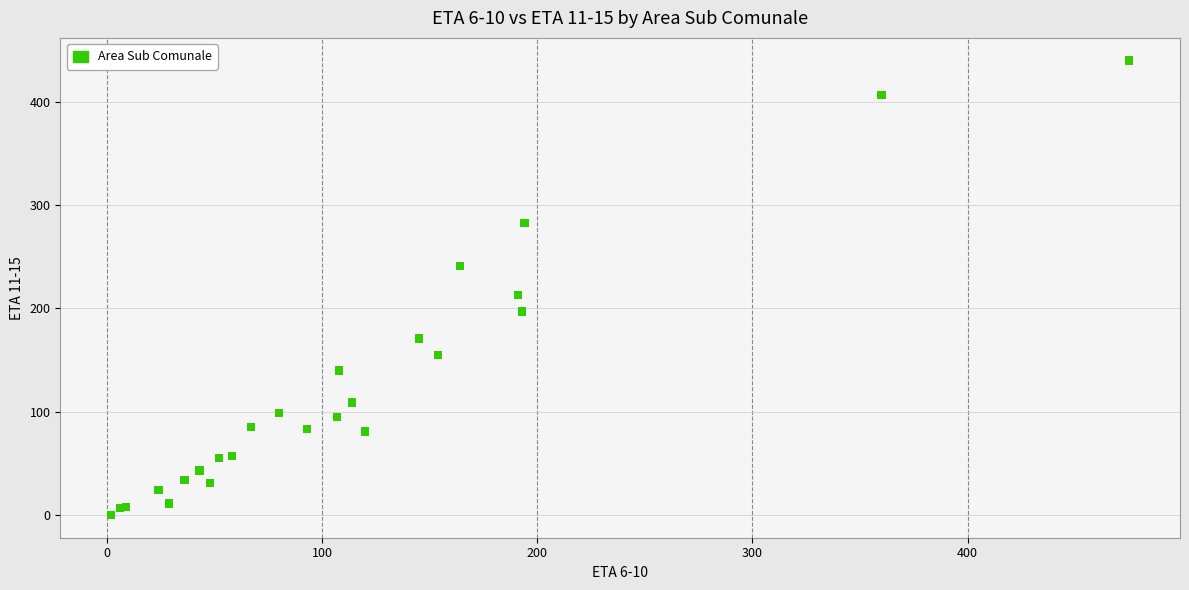

What Y value in the scatter plot is closest to 220?

213